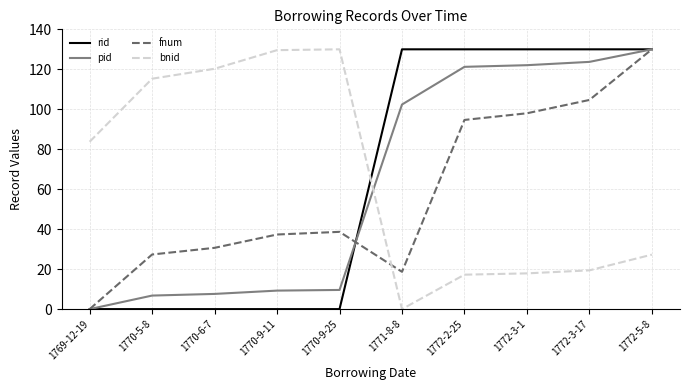

How many values in the bnid series are below 83?

5